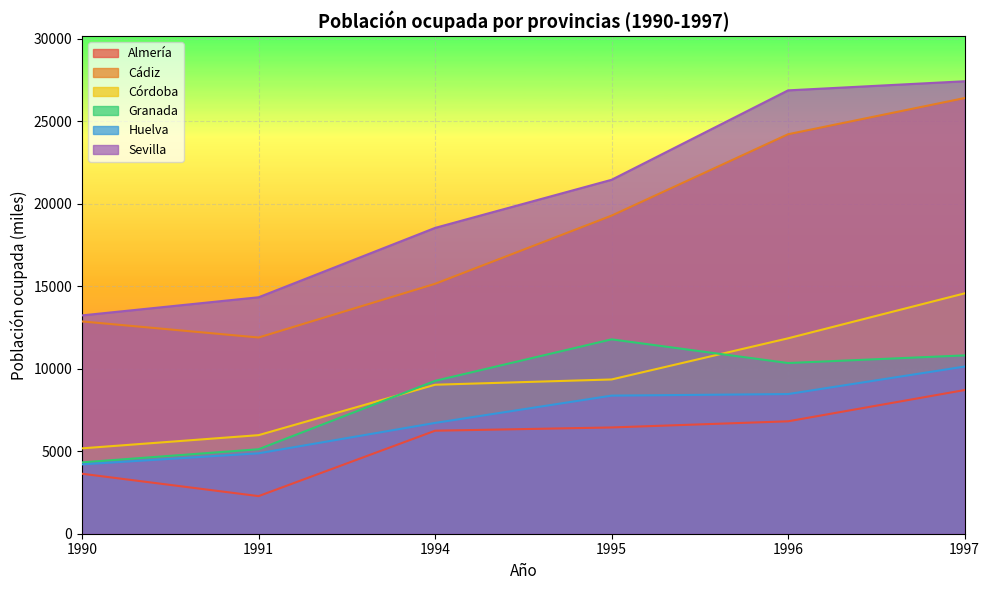

Rank the categories by Córdoba value from lowest to highest.

1990, 1991, 1994, 1995, 1996, 1997